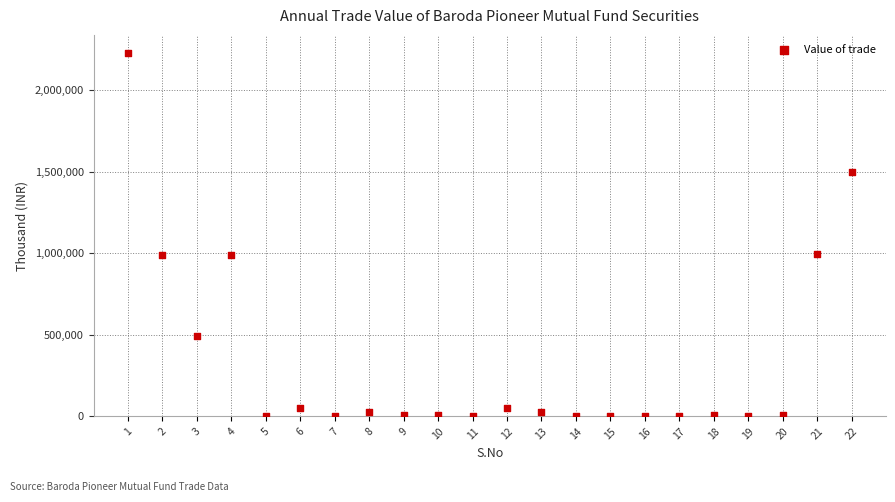

What is the range of X values (max minus min)?

21.0